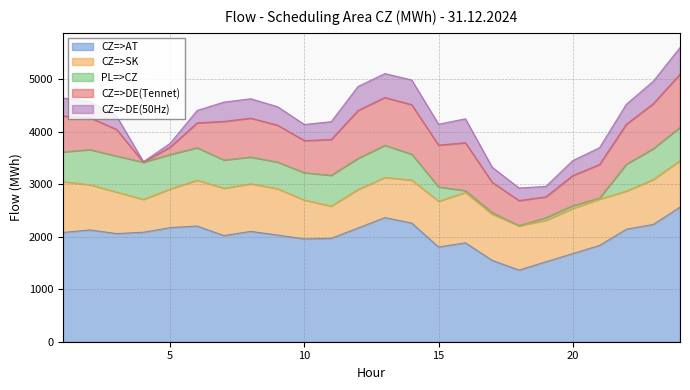

What is the total value across all series at 14?

4980.9